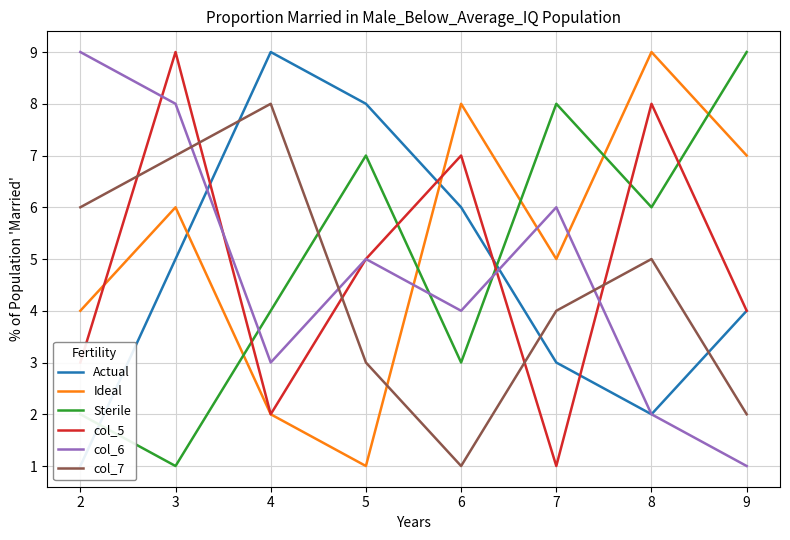

What is the minimum value for col_6?

1